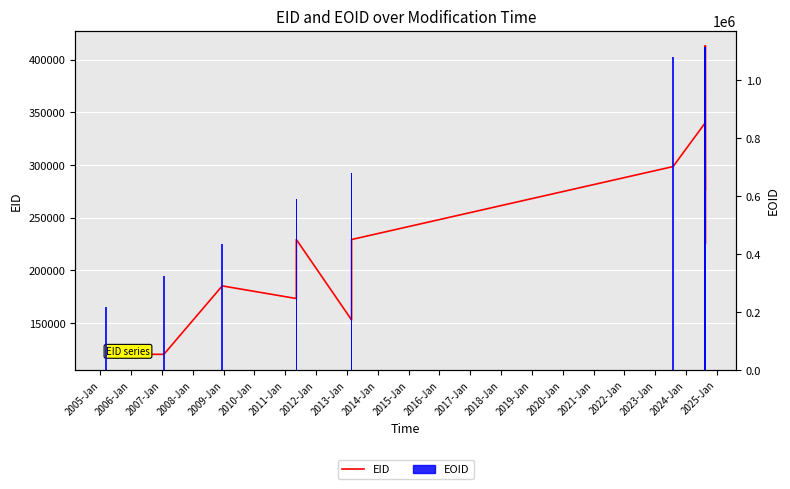

What is the value of the EOID bar at the 20th from the left?

1115243